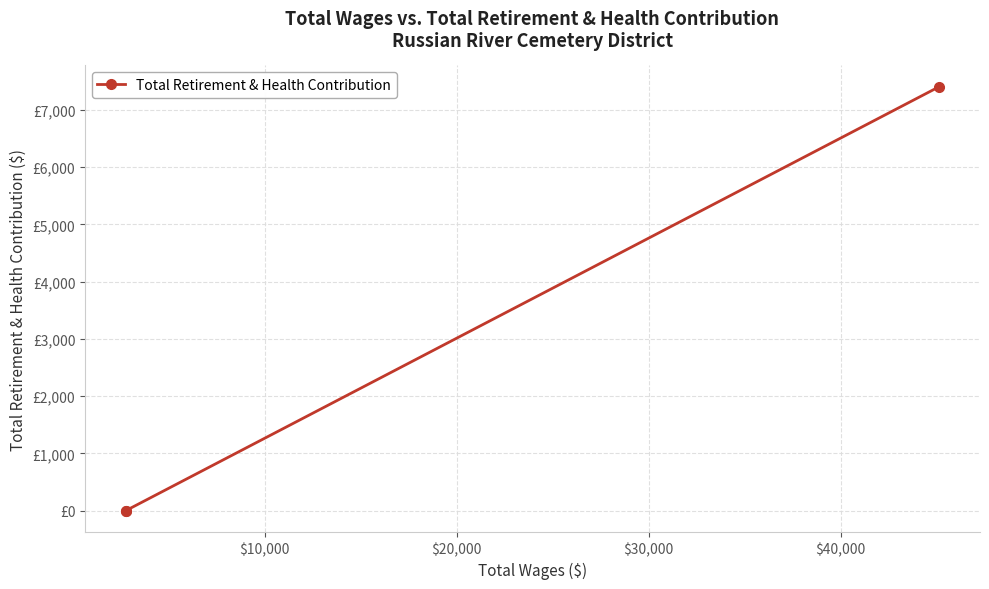

How many data points does each series have?

3